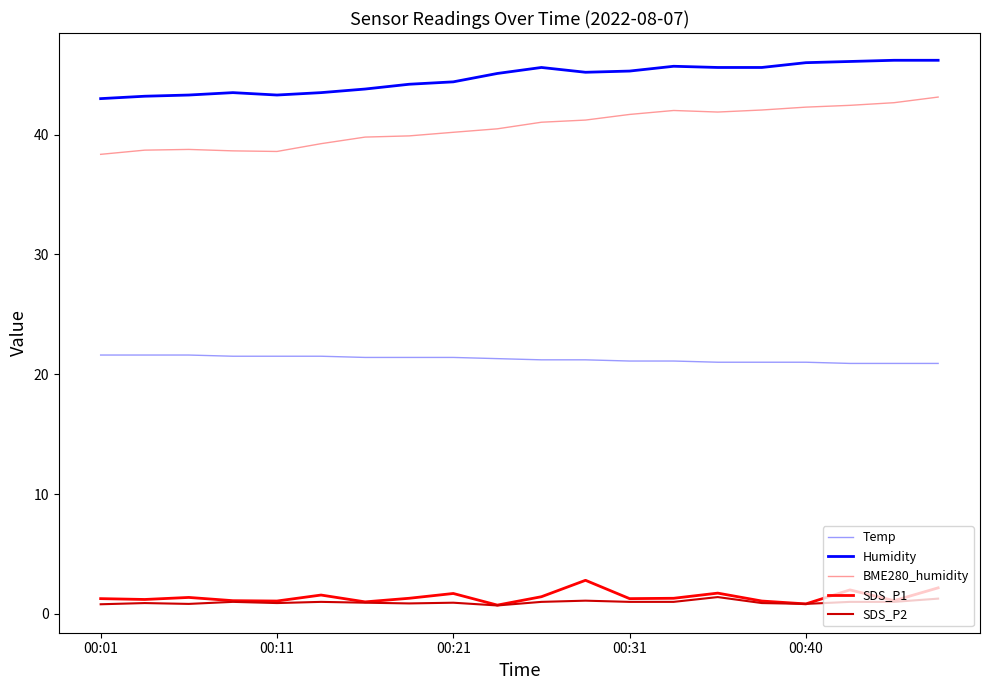

What is the maximum value shown in the chart?

46.2